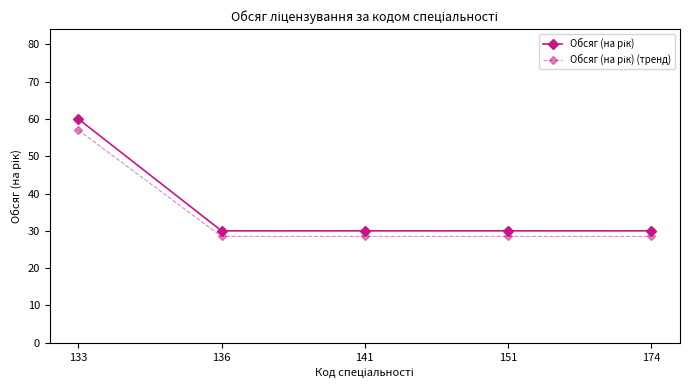

What is the difference between the highest and lowest values at 133?

3.0